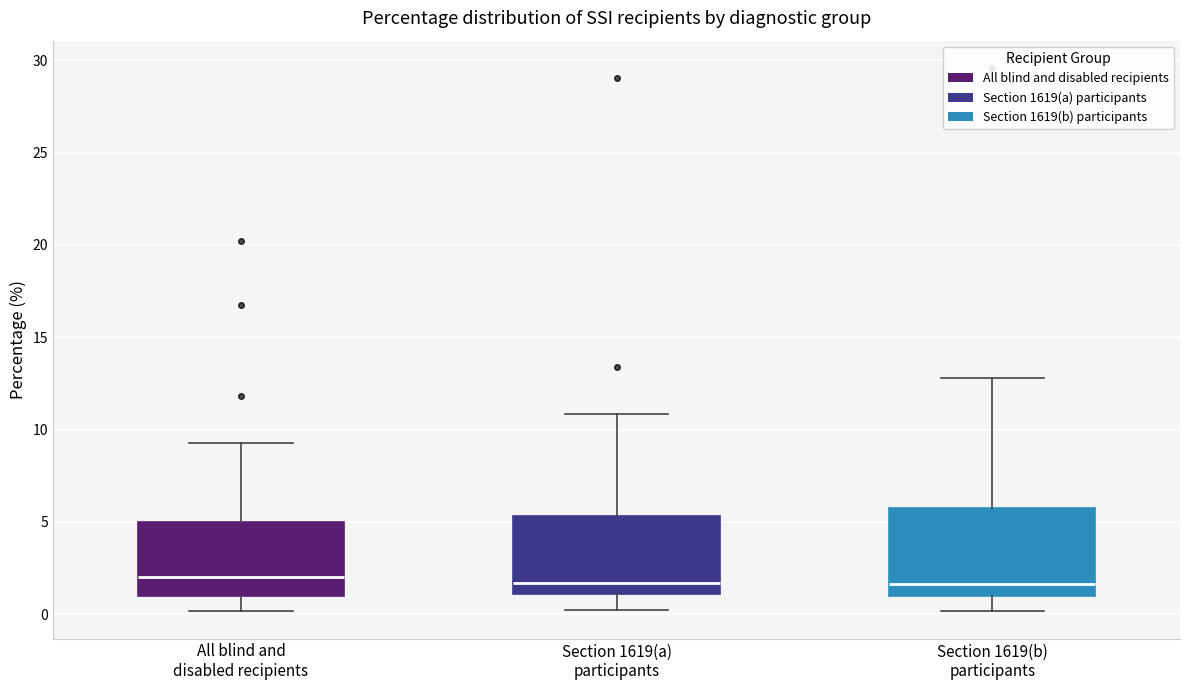

Where is the lower edge of the box for Section 1619(b) participants on the y-axis? The values are not printed on the chart, so give them approximately, as read against the axis.

1.0